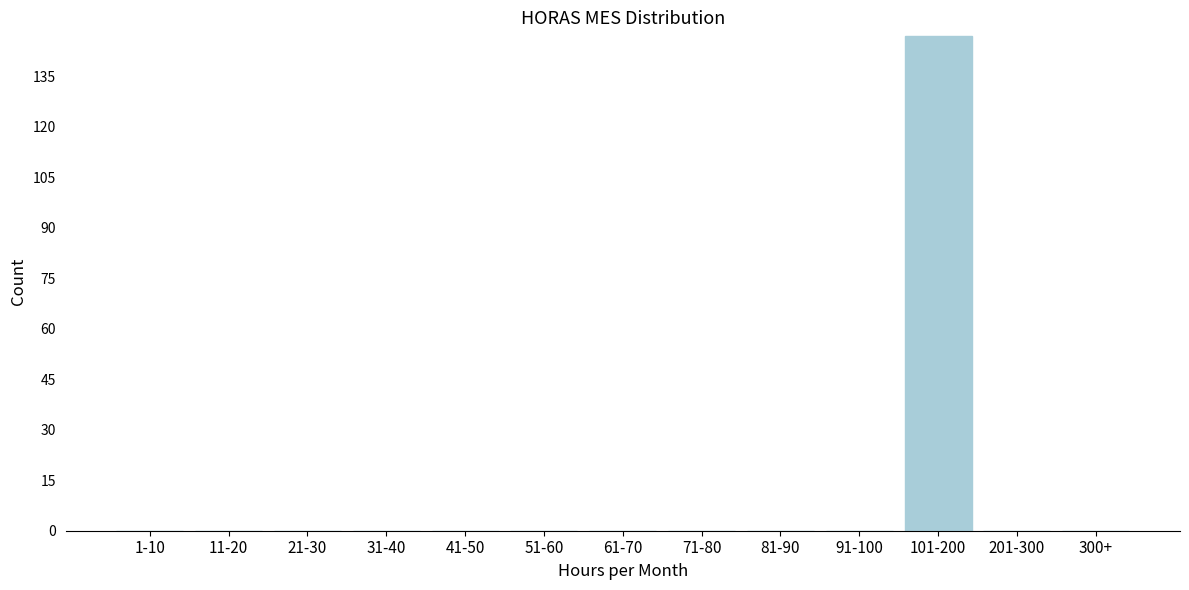

Reading left to right, transcribe all the data shown in this chart.

1-10=0	11-20=0	21-30=0	31-40=0	41-50=0	51-60=0	61-70=0	71-80=0	81-90=0	91-100=0	101-200=147	201-300=0	300+=0